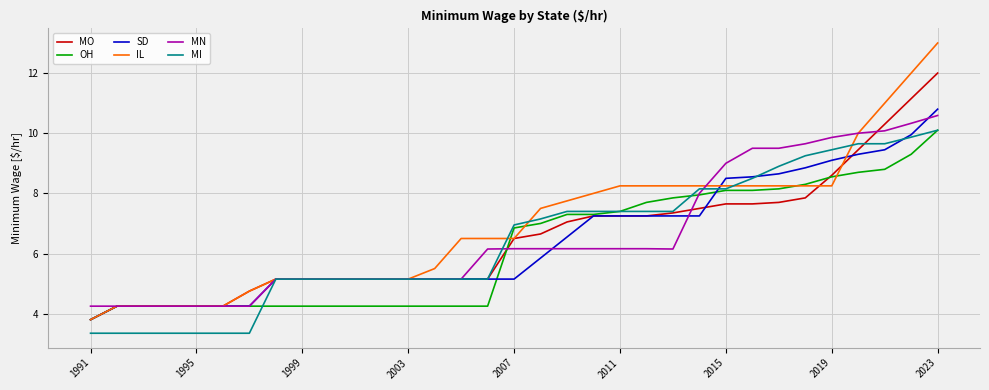

Which series has the widest spread of values?

IL